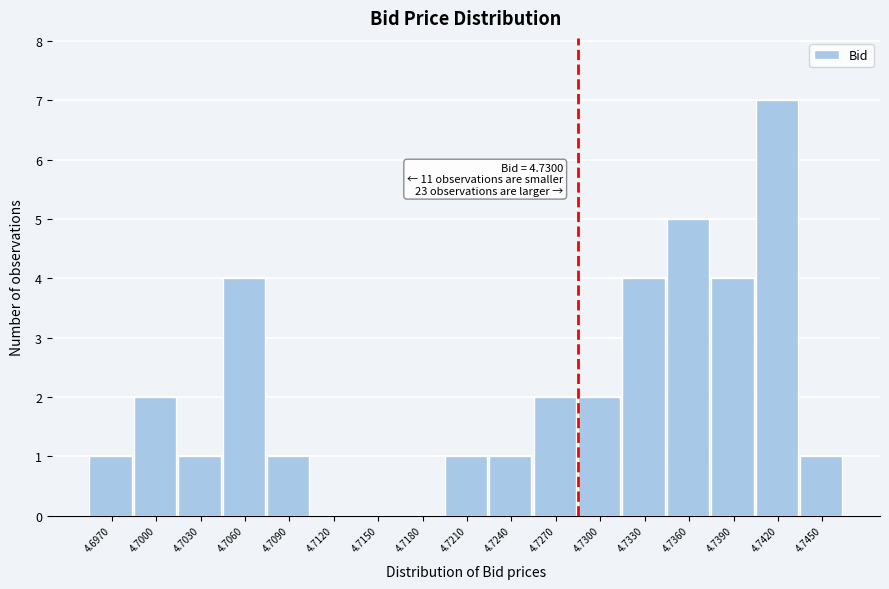

Reading left to right, extract all data points from this chart.

4.6970=1	4.7000=2	4.7030=1	4.7060=4	4.7090=1	4.7120=0	4.7150=0	4.7180=0	4.7210=1	4.7240=1	4.7270=2	4.7300=2	4.7330=4	4.7360=5	4.7390=4	4.7420=7	4.7450=1